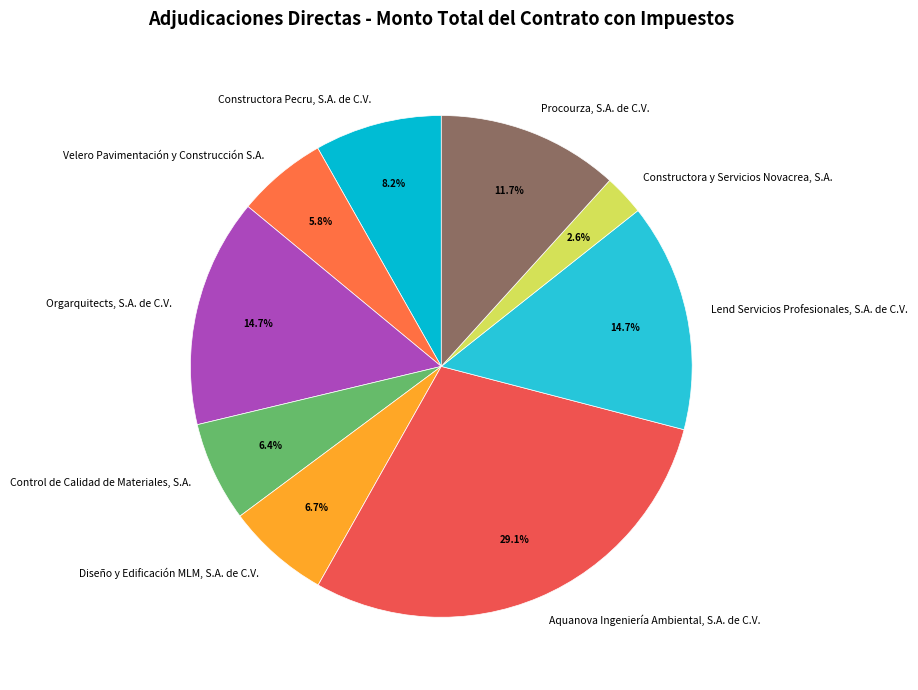

The Velero Pavimentación y Construcción S.A. slice represents 1% of the pie. True or false?

False